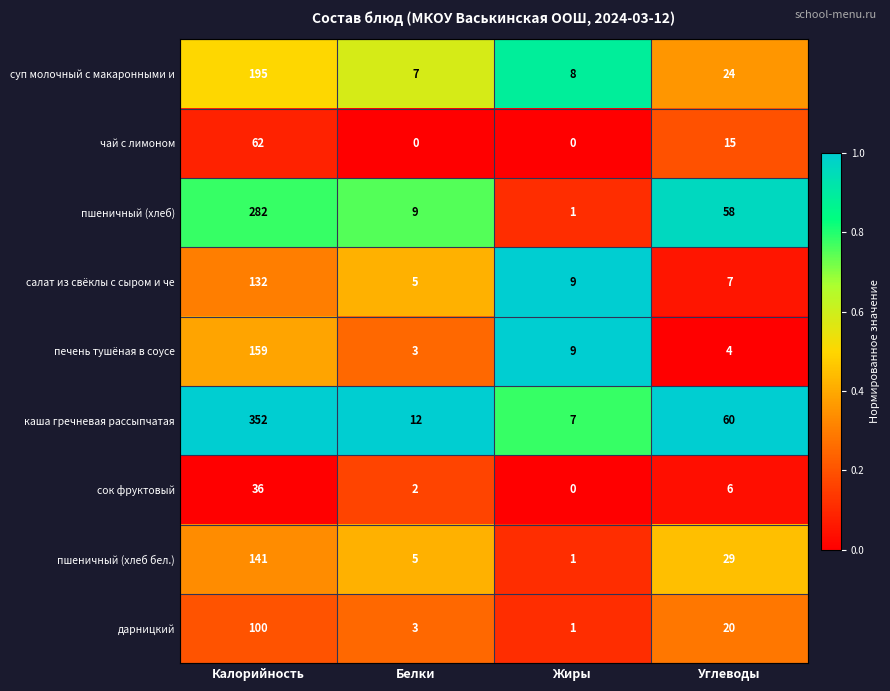

Rank the series by their maximum value, from highest to lowest.

каша гречневая рассыпчатая, пшеничный (хлеб), суп молочный с макаронными и, печень тушёная в соусе, пшеничный (хлеб бел.), салат из свёклы с сыром и че, дарницкий, чай с лимоном, сок фруктовый